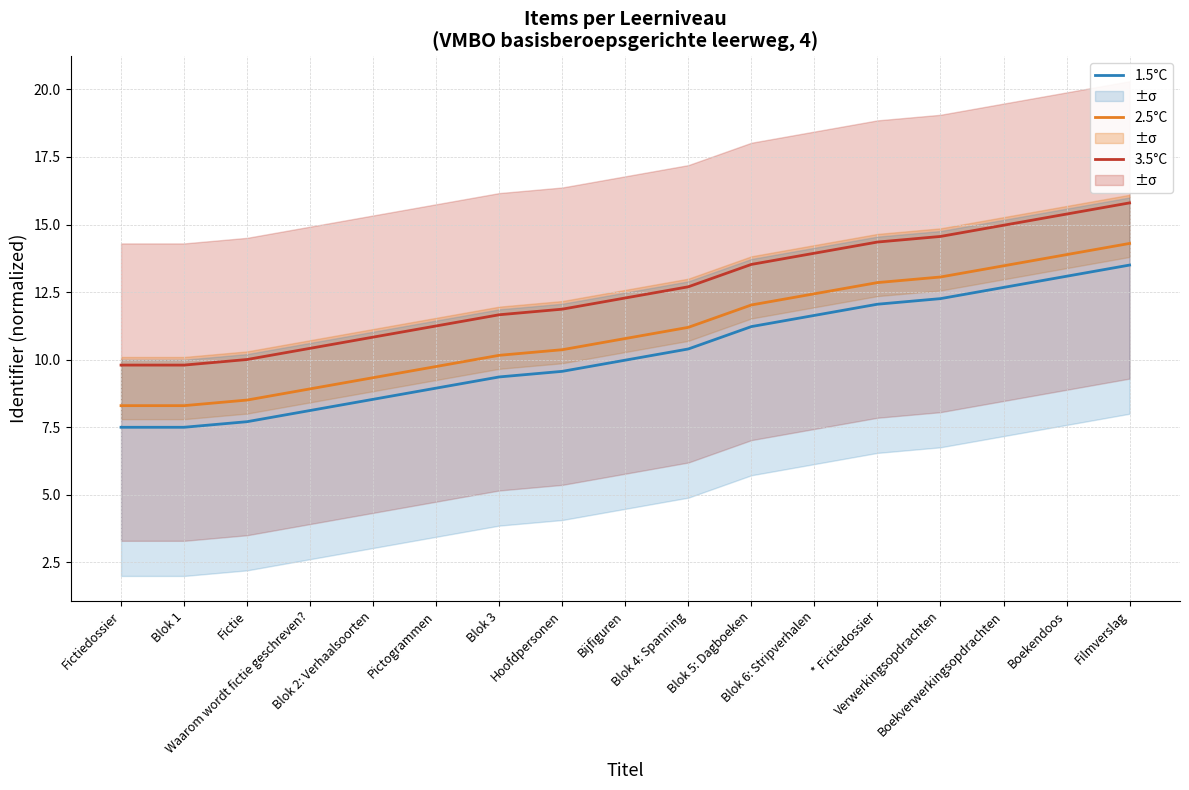

Which series changed the most between Pictogrammen and Hoofdpersonen?

3.5°C